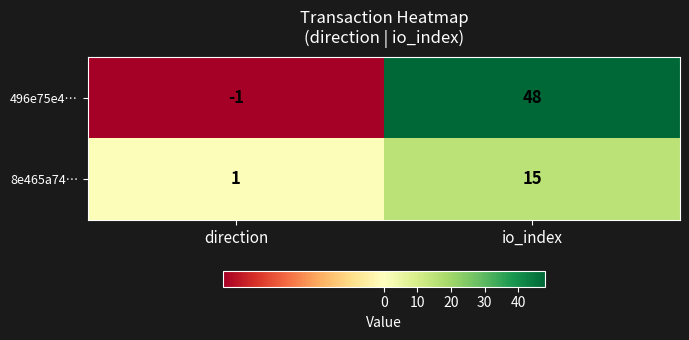

Reading left to right, what are all the values shown in this chart?

496e75e4…: -1	48
8e465a74…: 1	15